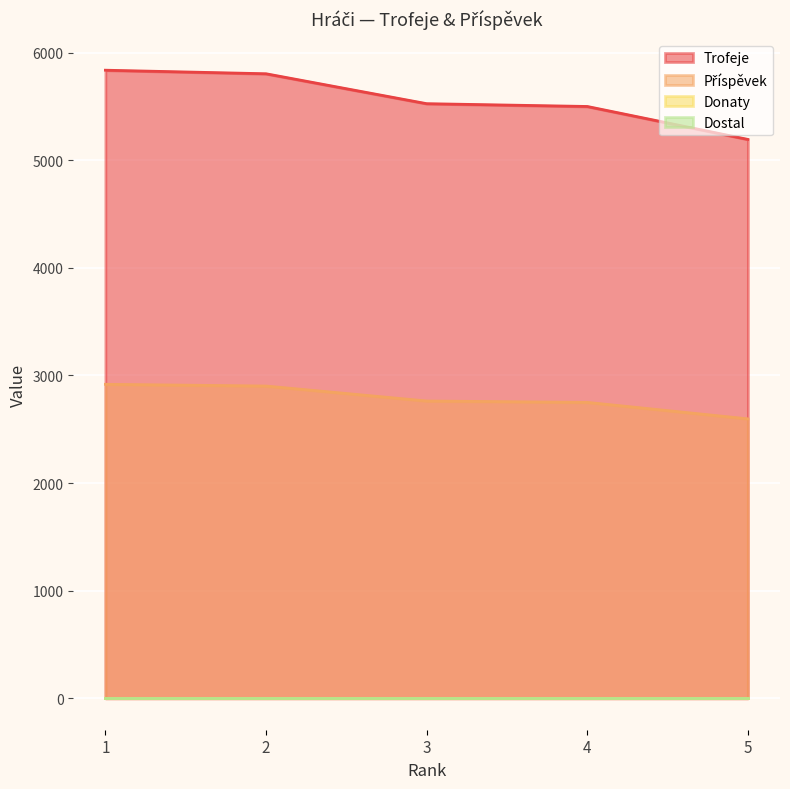

What is the minimum value for Příspěvek?

2597